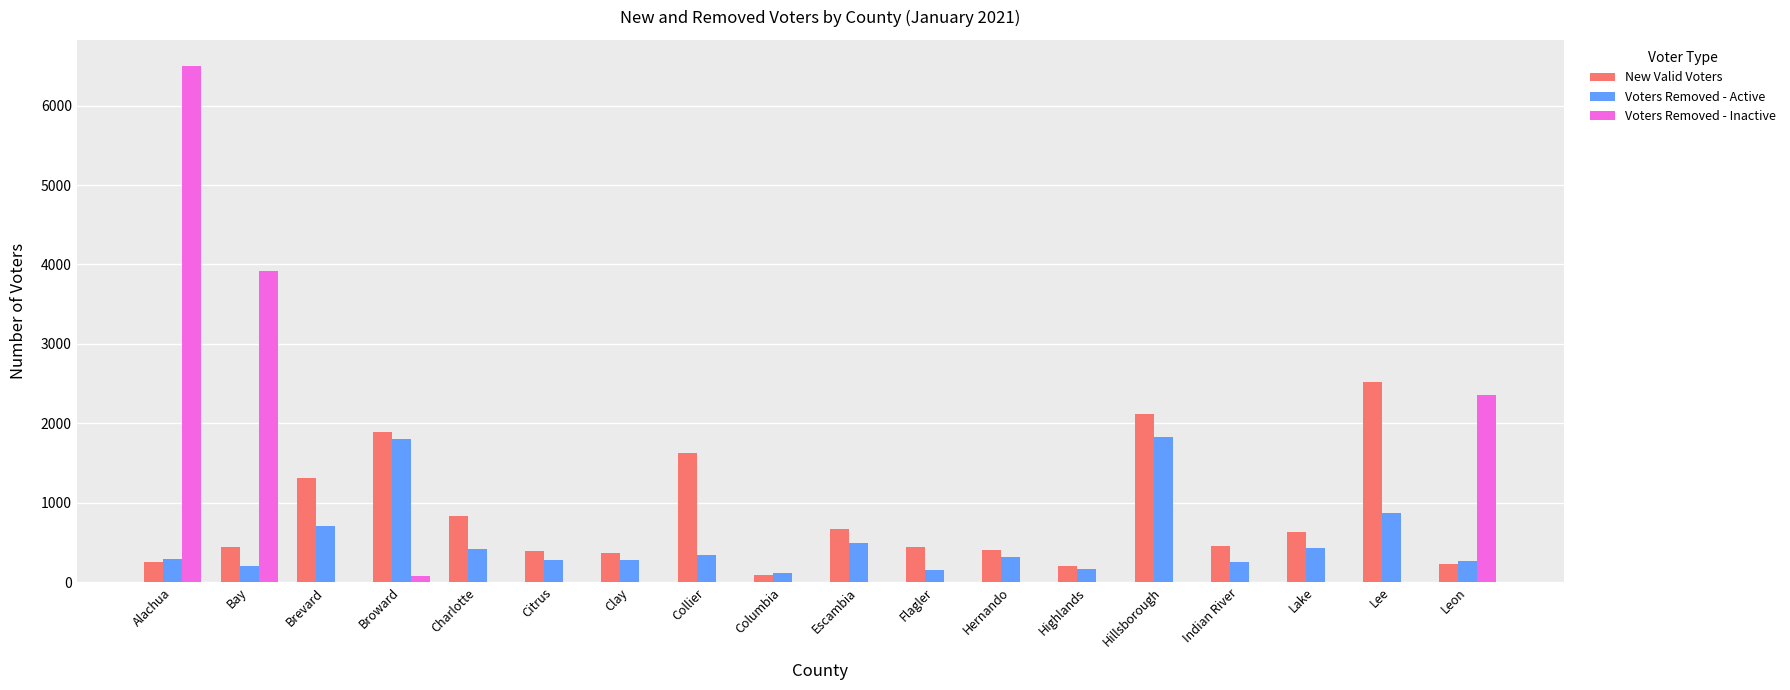

How many groups of bars are there?

18